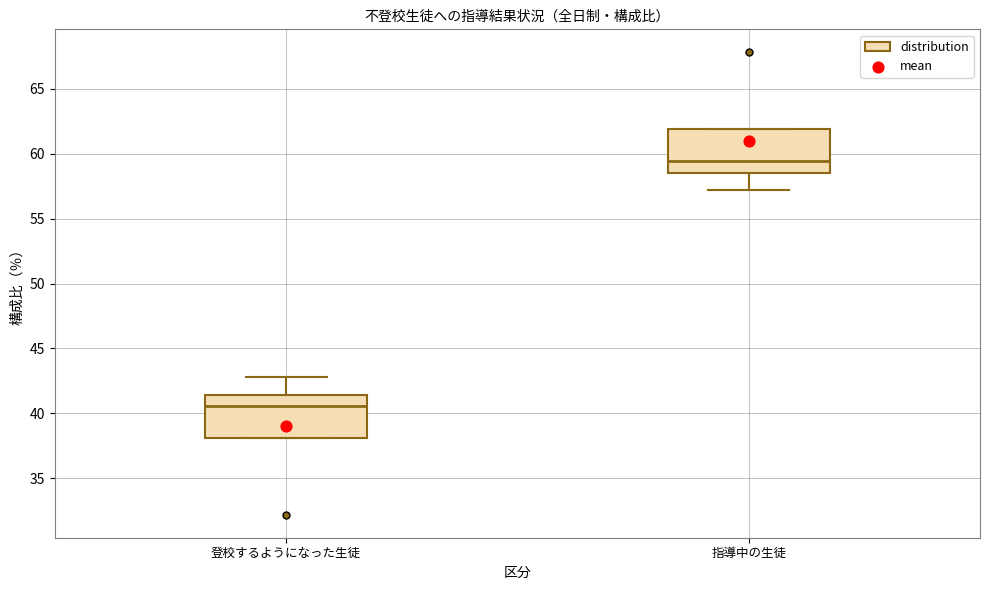

Which box has the lowest median line?

登校するようになった生徒